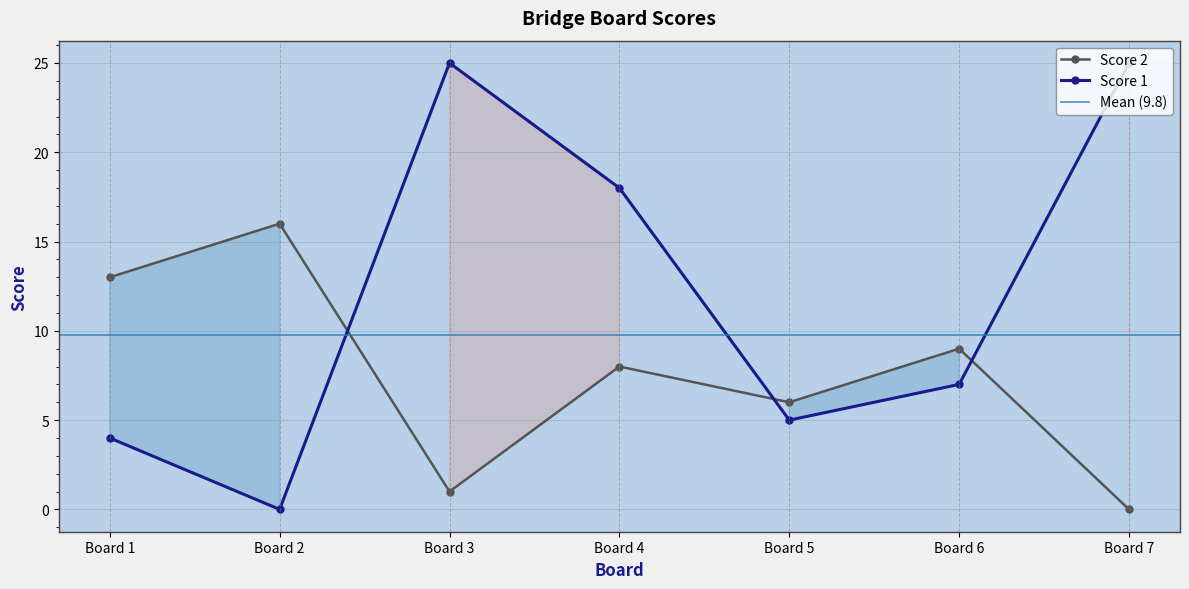

Which series has the widest spread of values?

Score 1